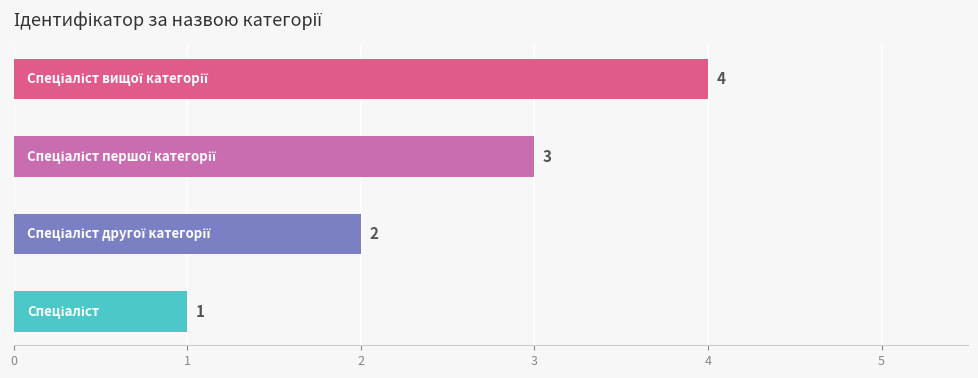

What is the difference between the maximum and minimum values?

3